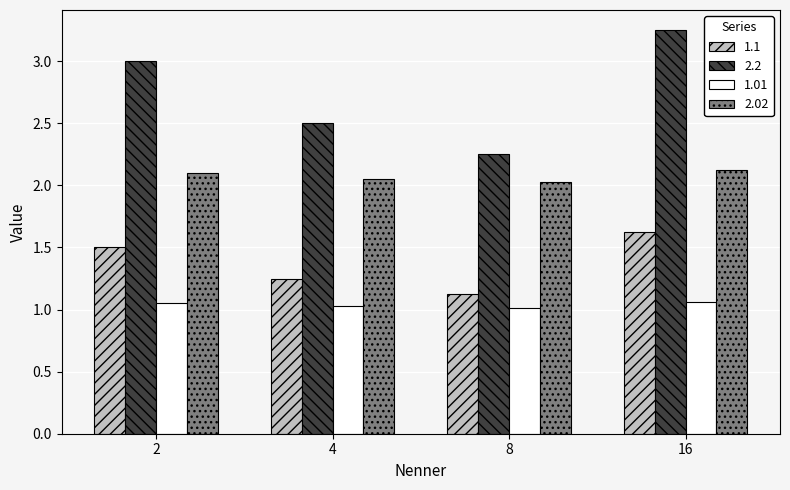

At which label is 2.2 closest to 2?

8